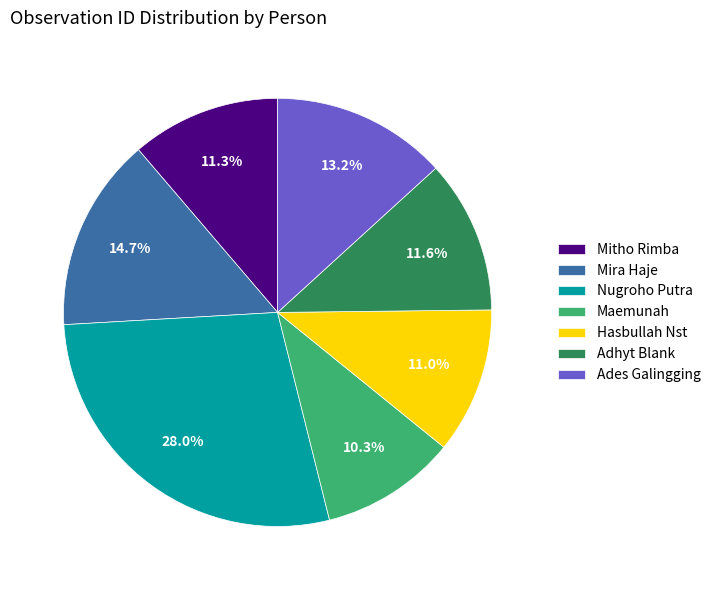

How many slices are in this pie chart?

7